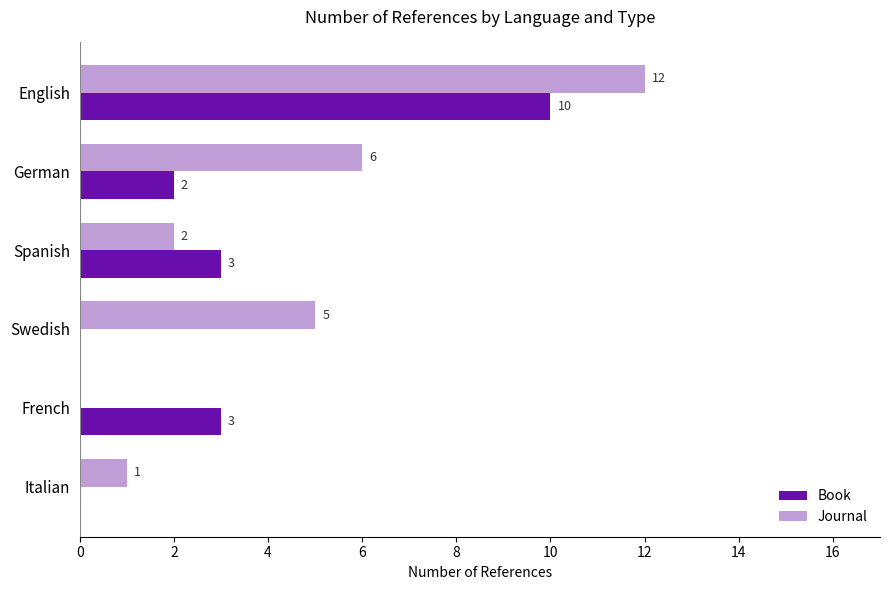

What value does the Book series have at English?

10